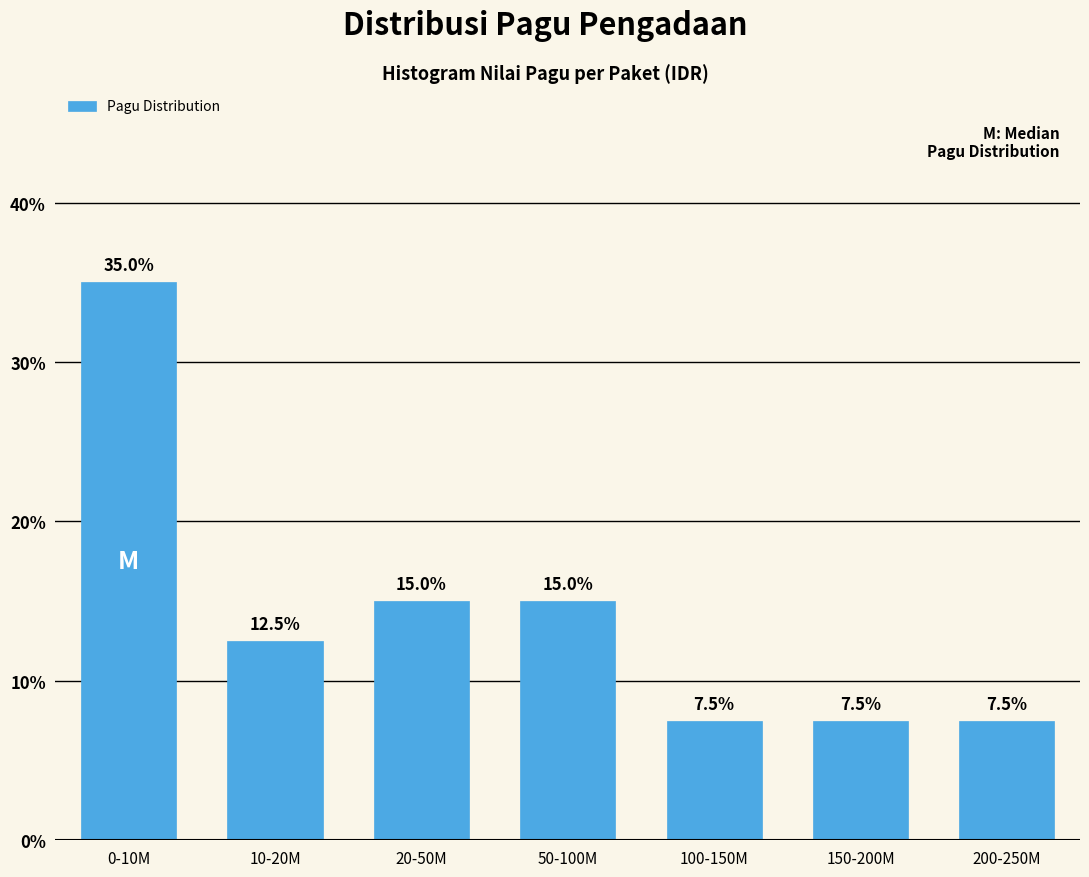

Reading right to left, extract all data points from this chart.

7.5	7.5	7.5	15.0	15.0	12.5	35.0